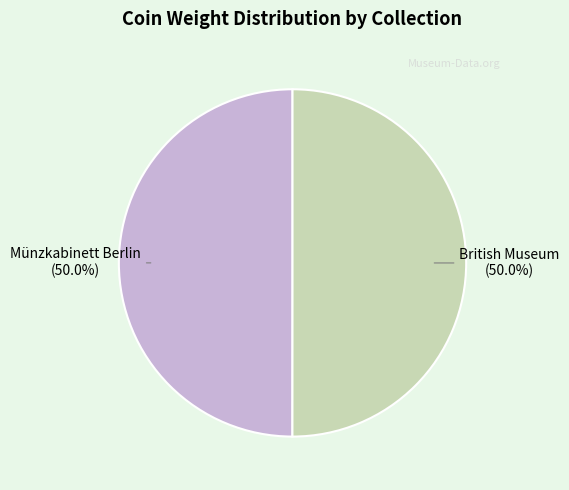

Combined, what portion of the pie is Münzkabinett Berlin and British Museum?

100.0%